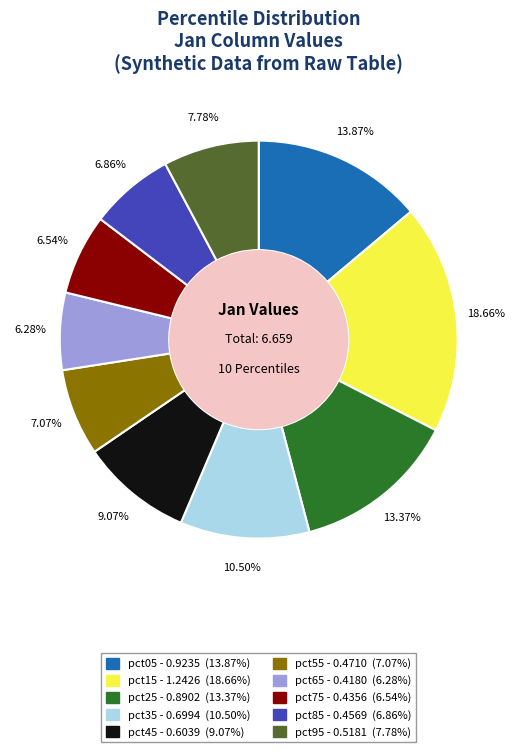

Combined, what portion of the pie is pct45 and pct85?

15.9%